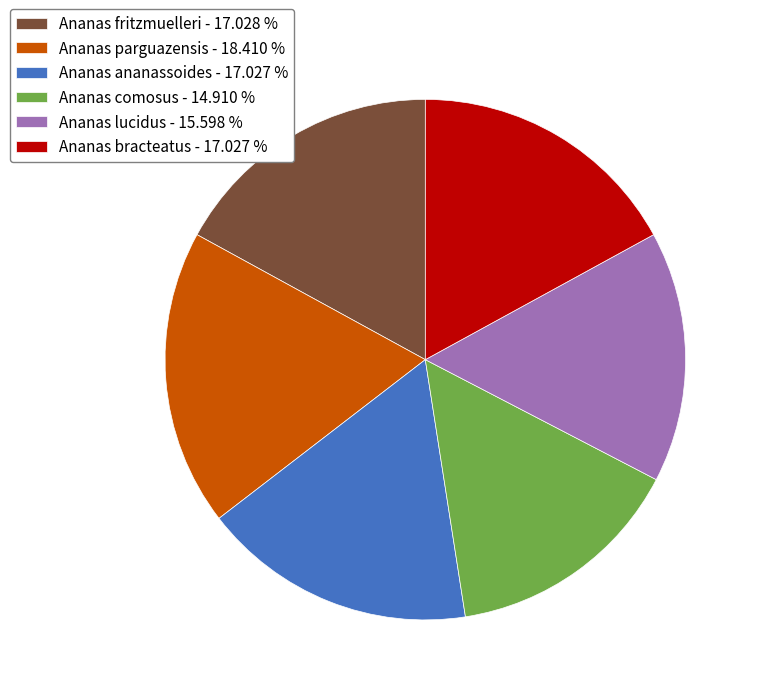

Combined, do Ananas parguazensis and Ananas comosus account for over 50%?

No